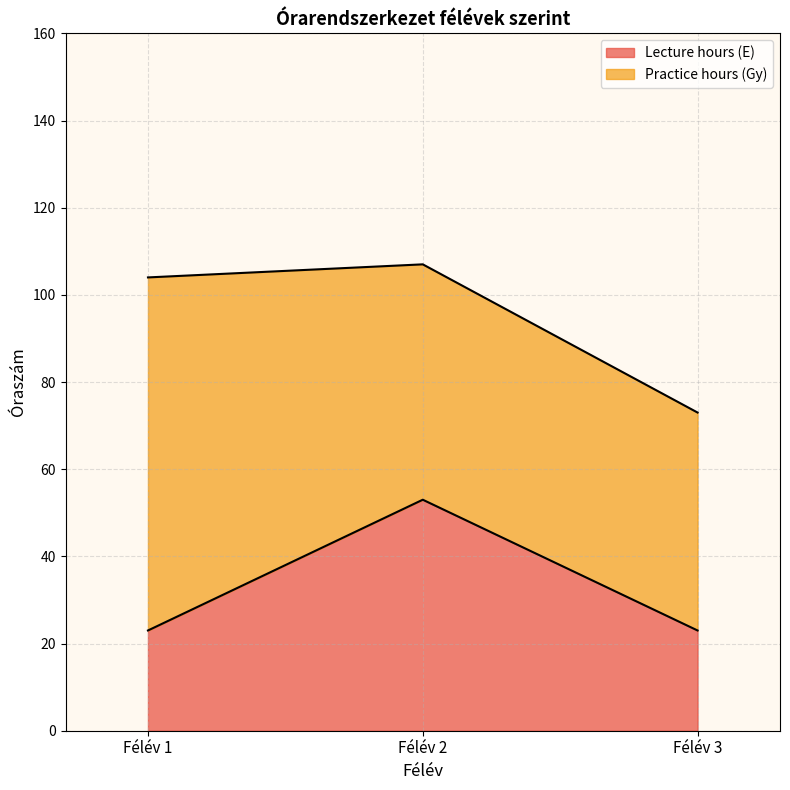

What is the difference between the maximum and minimum values?

30